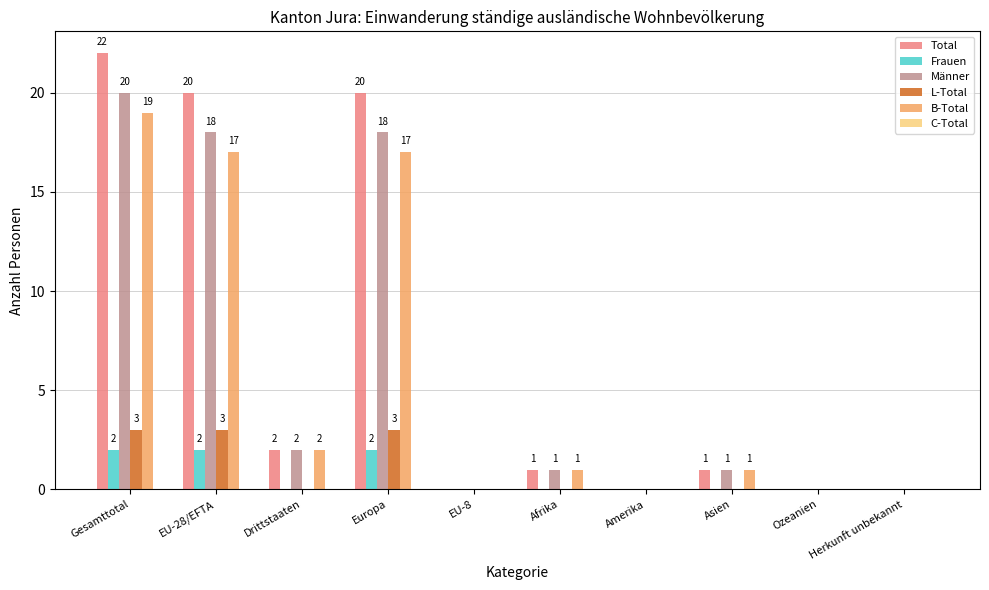

What is the average value of the Total series?

7